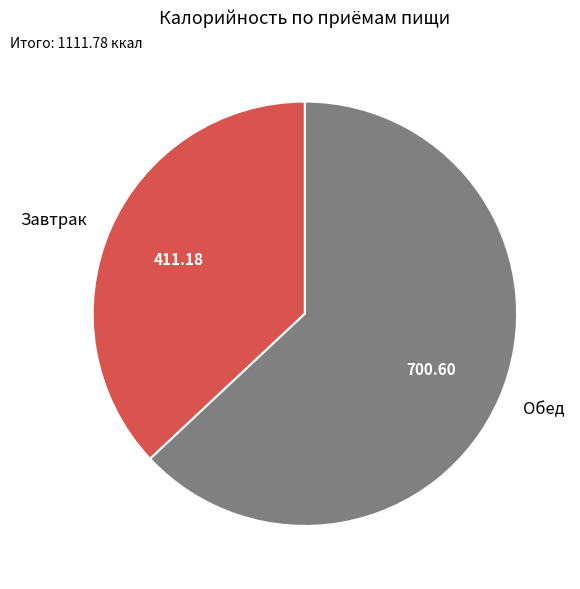

Is Обед the majority of the pie?

Yes